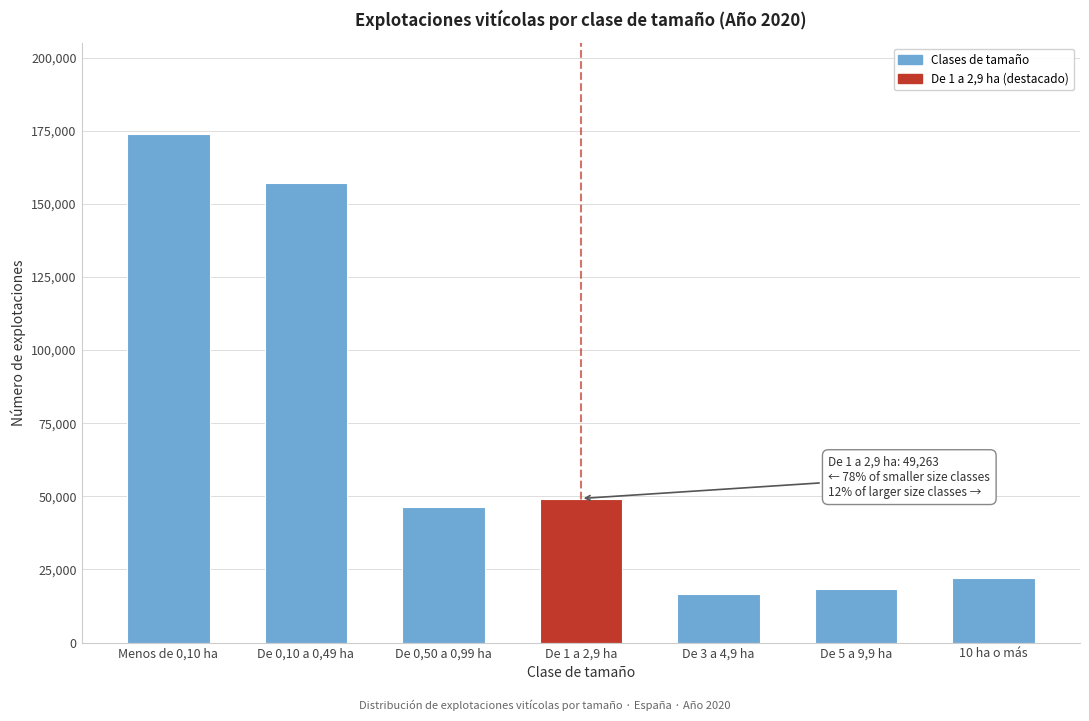

Reading left to right, what are all the values shown in this chart?

Menos de 0,10 ha=173736	De 0,10 a 0,49 ha=157258	De 0,50 a 0,99 ha=46479	De 1 a 2,9 ha=49263	De 3 a 4,9 ha=16645	De 5 a 9,9 ha=18329	10 ha o más=22039